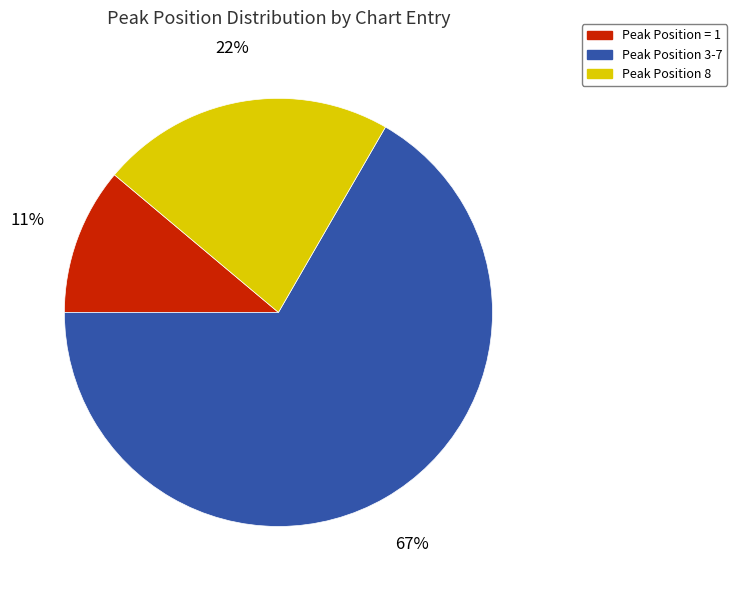

How many slices are in this pie chart?

3